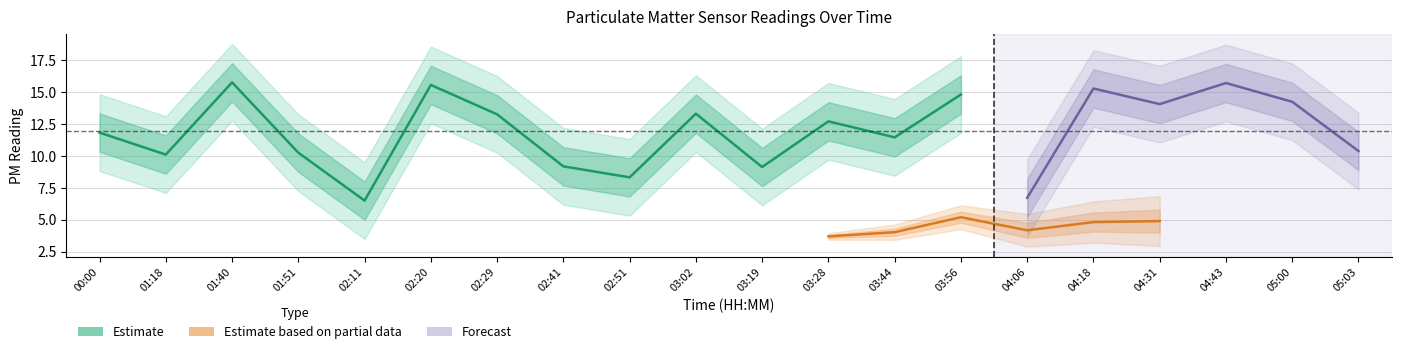

At which label is P1 closest to 11?

03:44